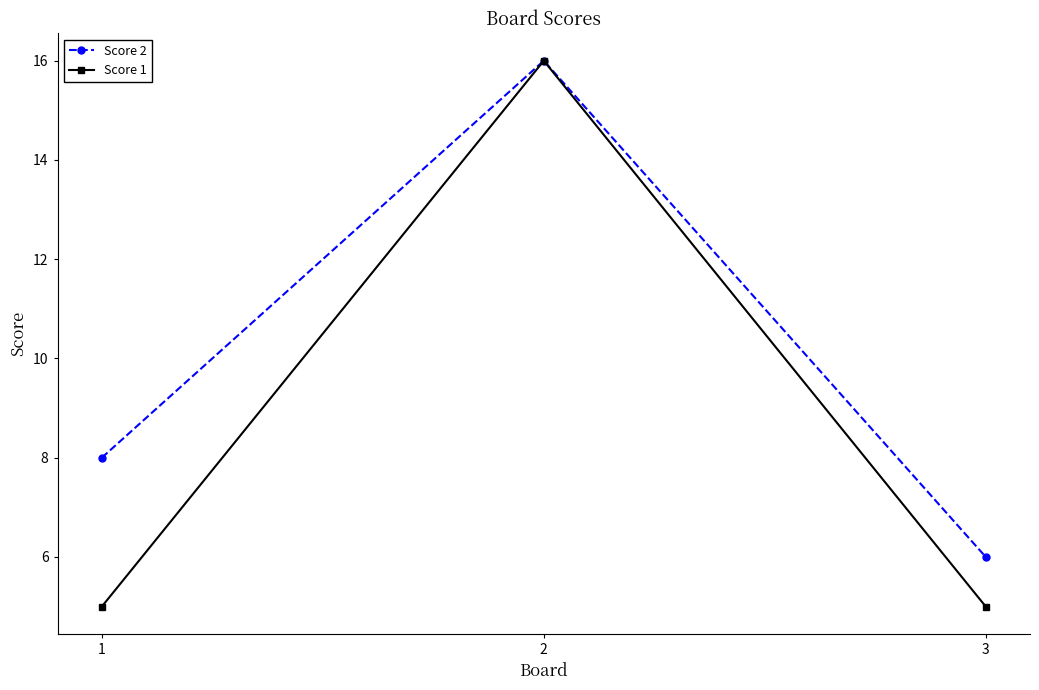

The value of Score 2 at 1 is 14. True or false?

False